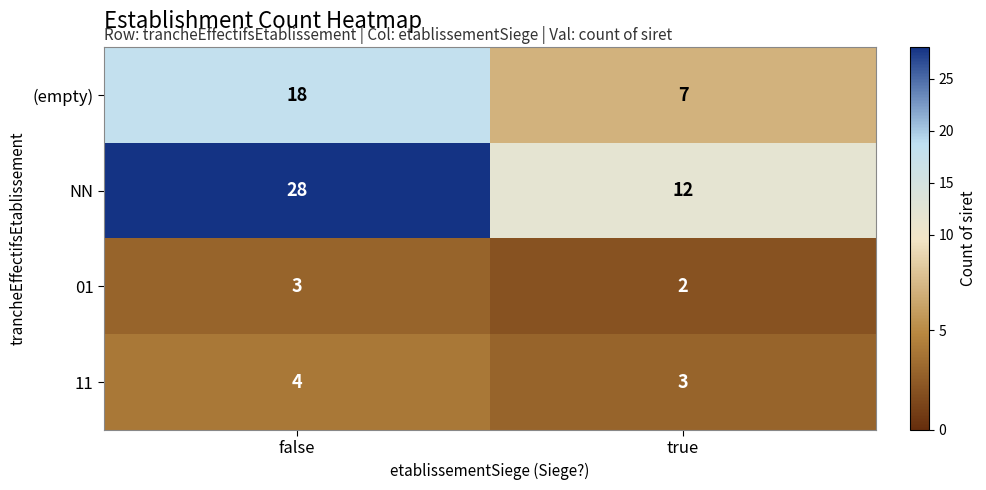

What is the average value of the 11 series?

4